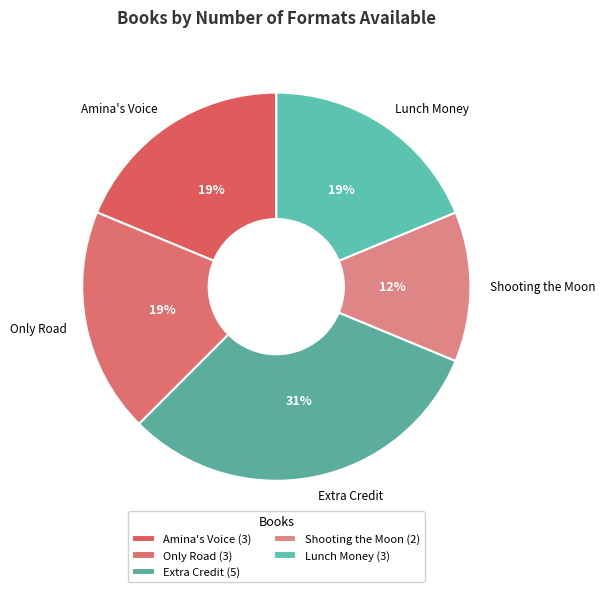

Approximately how many times larger is the value at Amina's Voice compared to Only Road?

1.0